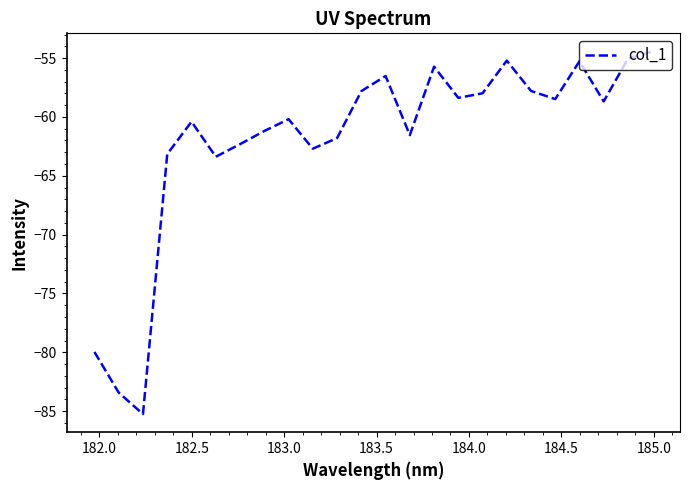

Does the chart have visible grid lines?

No